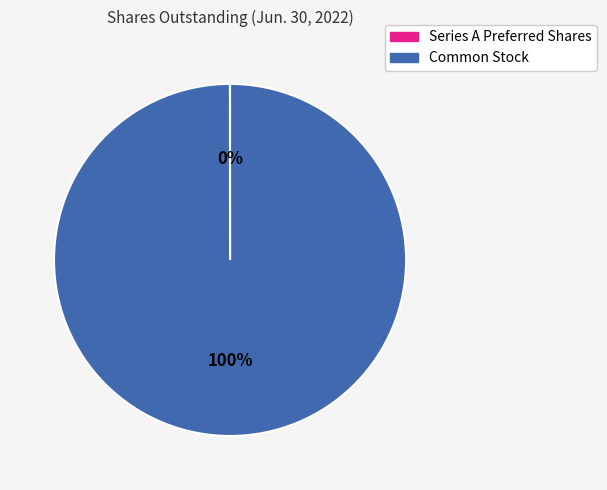

To the nearest percent, what is the average slice percentage?

50%